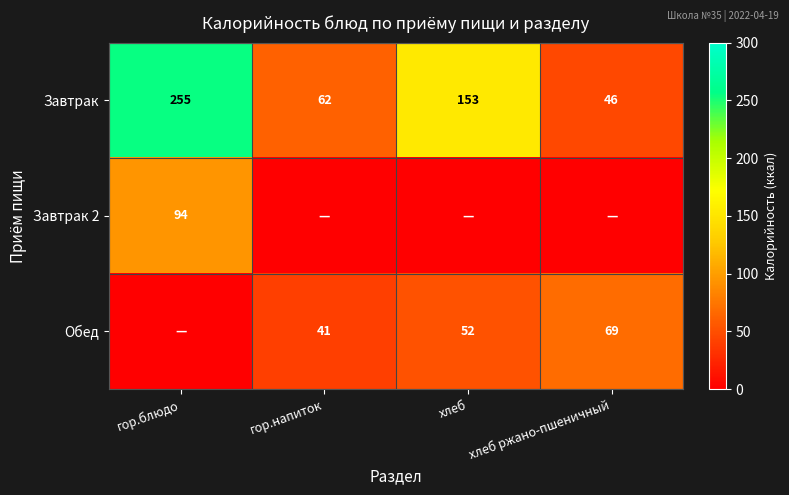

At which category is the sum across all series the highest?

гор.блюдо